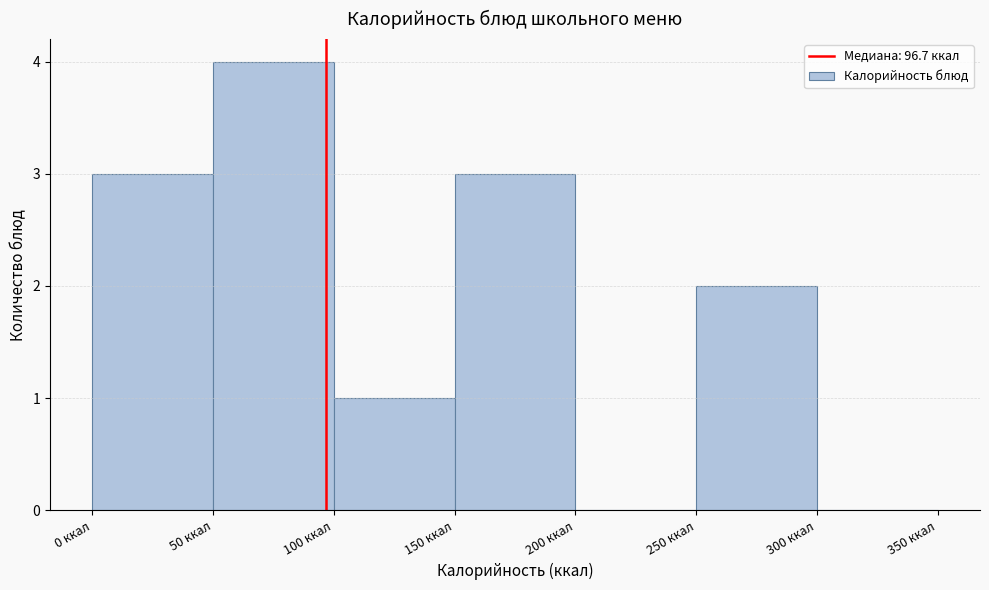

Which range on the x-axis has the tallest bar?

50 to 100